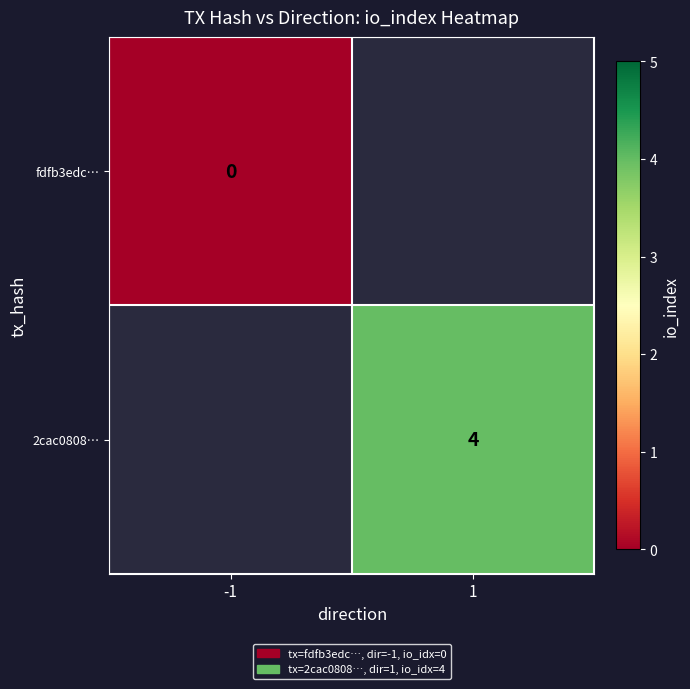

At which category does the chart reach its minimum across all series?

-1